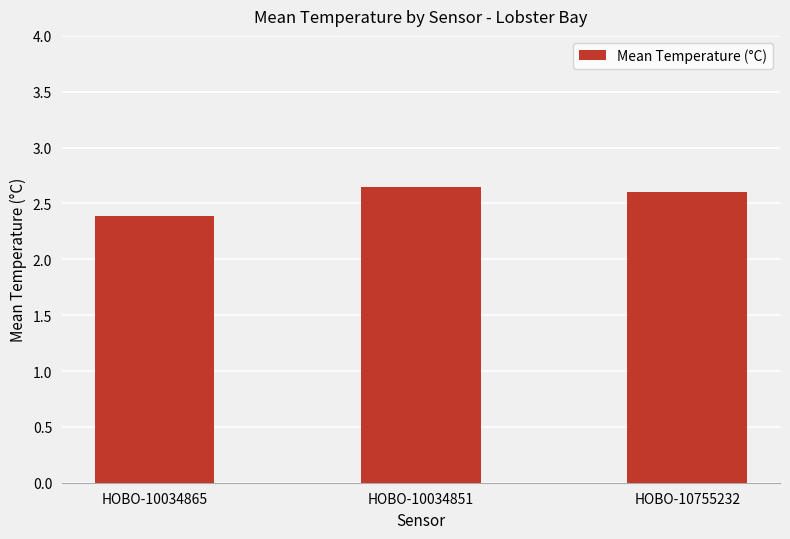

What is the difference between the values at HOBO-10755232 and HOBO-10034865?

0.2